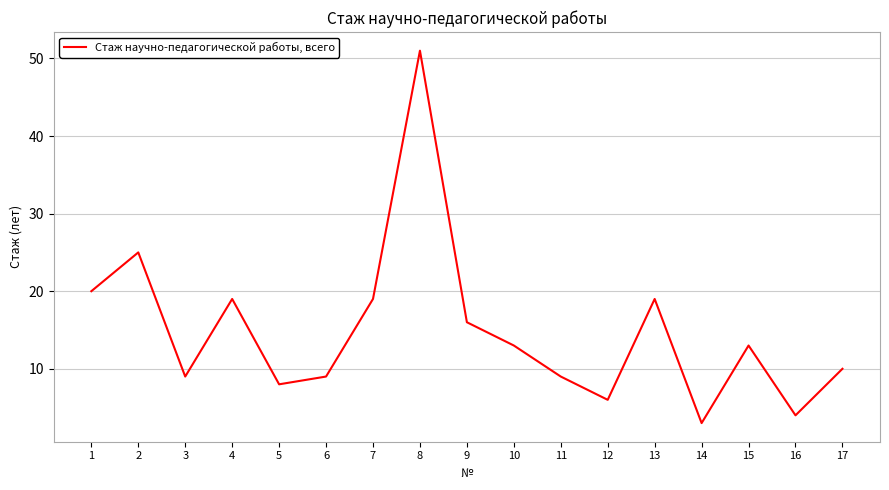

What is the change in value from 7 to 12?

-13